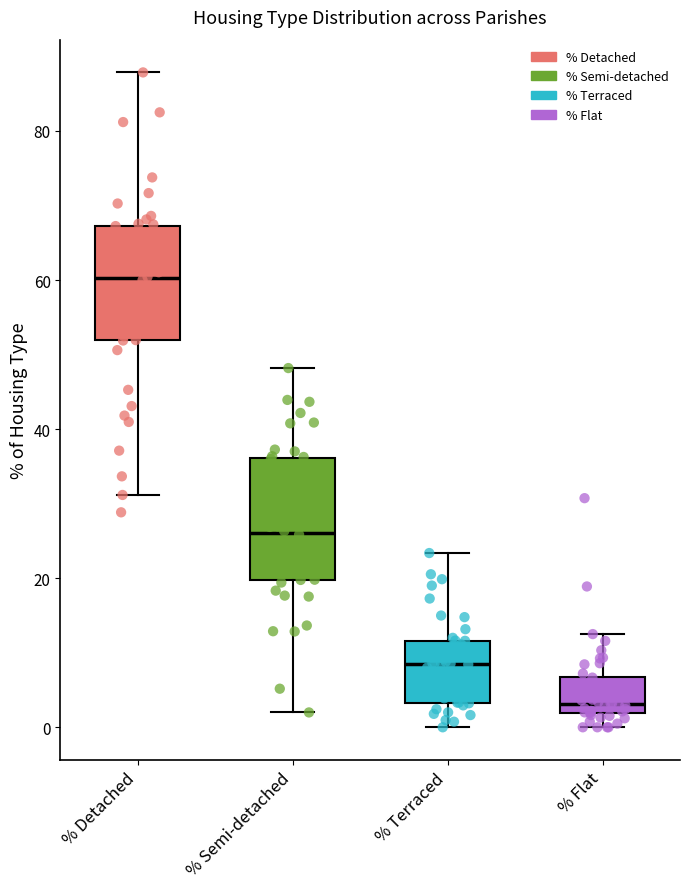

Reading left to right, transcribe this box plot: for each box, give where its median line is, the range the box spans, and where its two whiskers end, as read against the y-axis. The values are not printed on the chart, so give them approximately, as read against the axis.

% Detached: median 60, box 52 to 68, whiskers 32 to 88
% Semi-detached: median 26, box 20 to 36, whiskers 2 to 48
% Terraced: median 8, box 4 to 12, whiskers 0 to 24
% Flat: median 4, box 2 to 6, whiskers 0 to 12